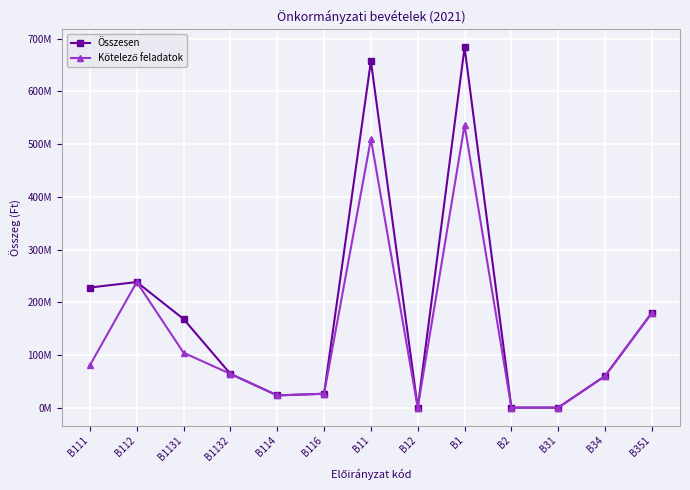

Does the chart have visible grid lines?

Yes